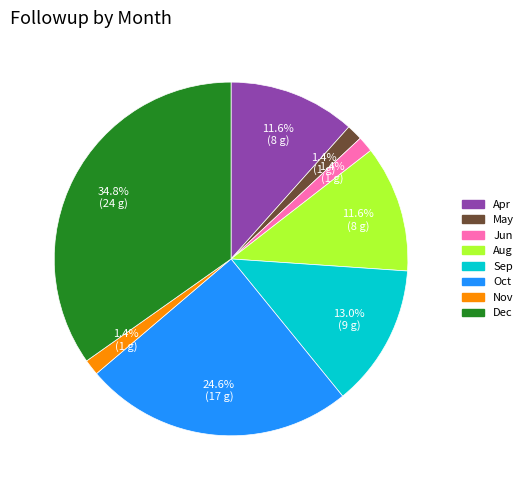

Count the number of slices in the pie.

8